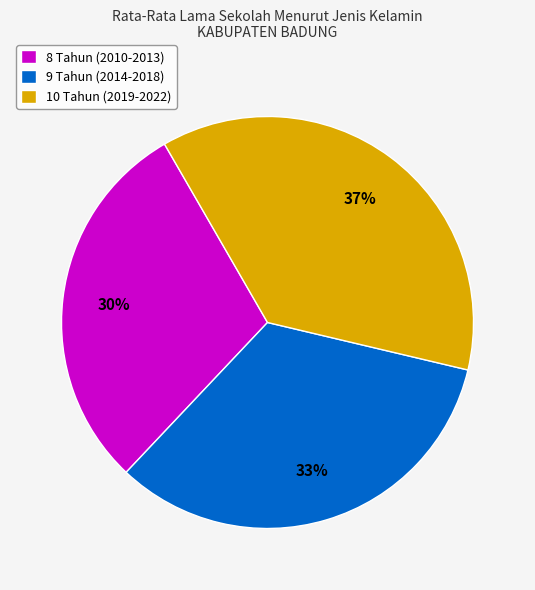

Is it true that 8 Tahun (2010-2013) is 30% of the pie?

True